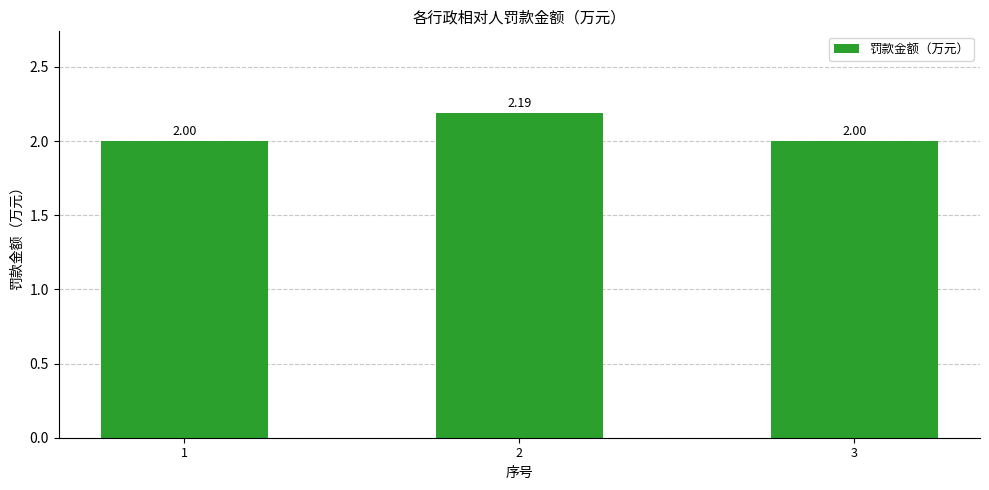

What is the minimum value shown in the chart?

2.0